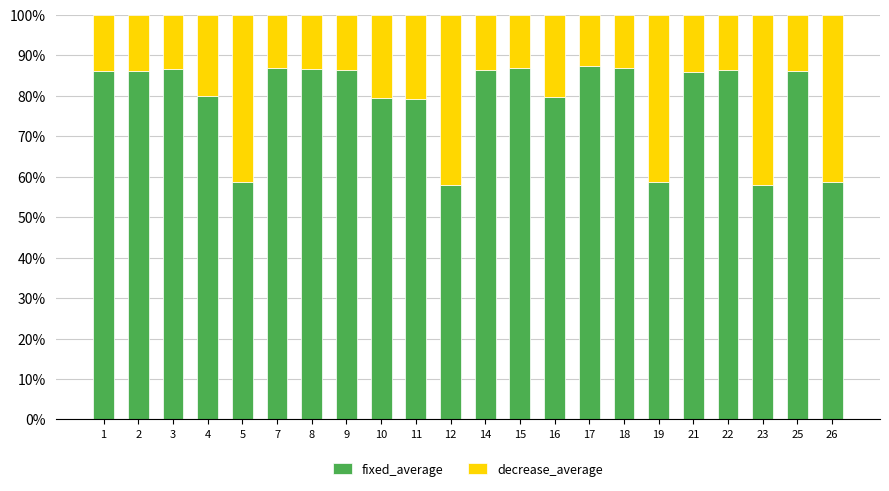

What are all the series names shown in the legend?

fixed_average, decrease_average